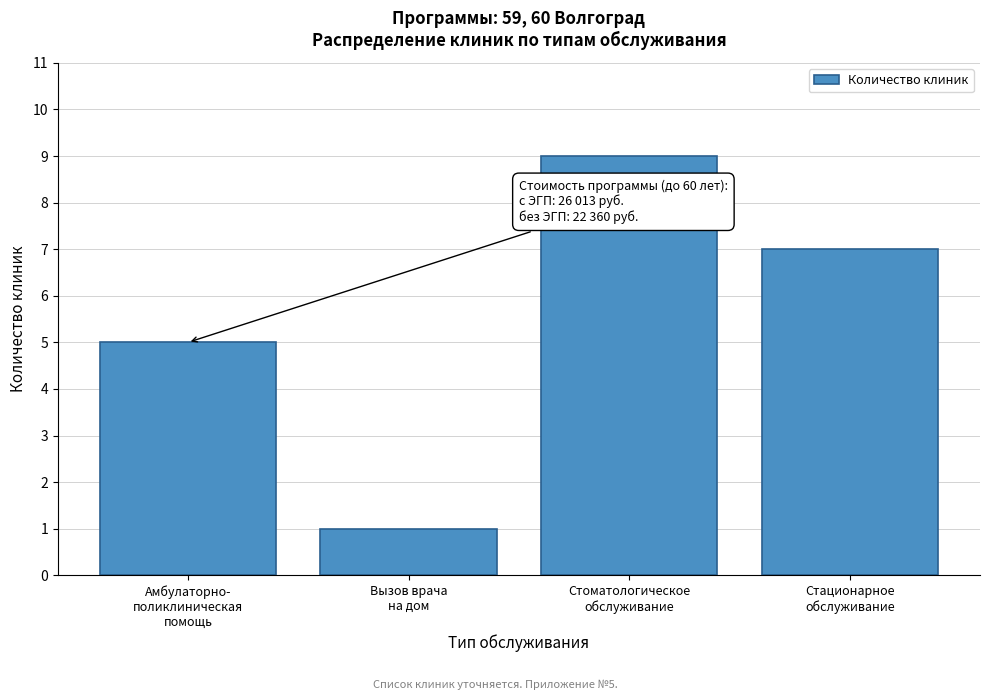

Reading left to right, what are all the values shown in this chart?

5	1	9	7